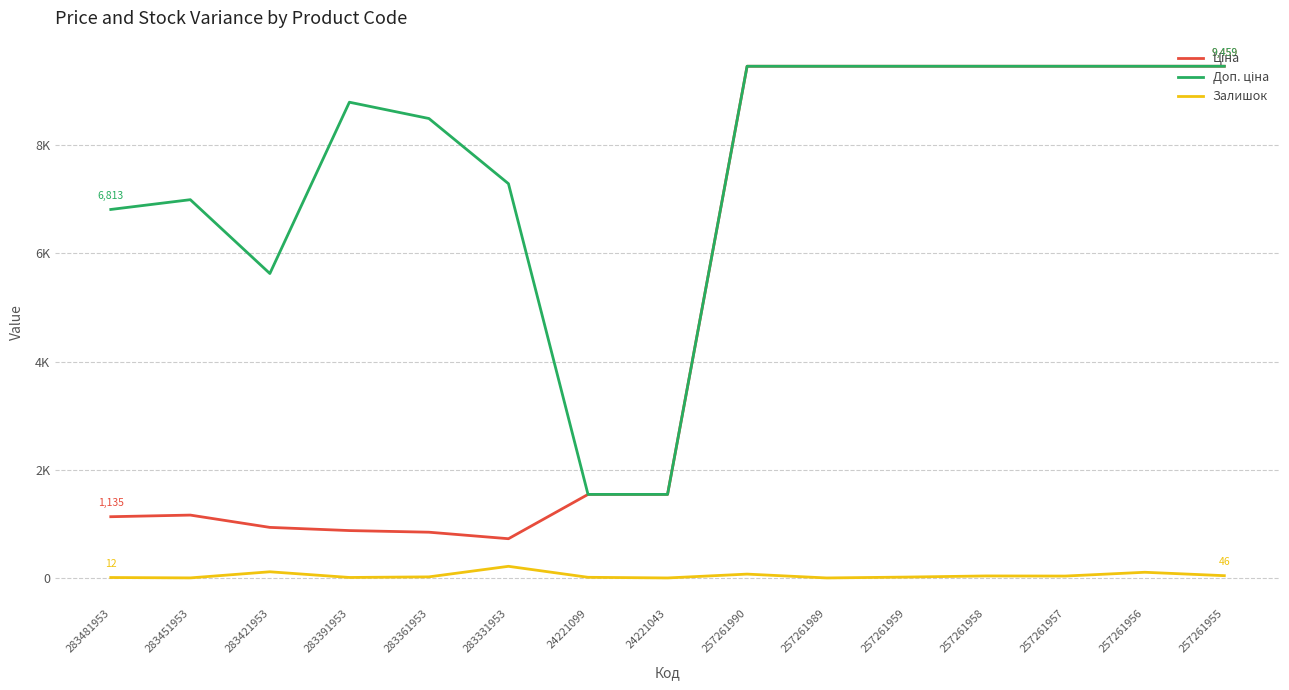

Does the chart have visible grid lines?

Yes